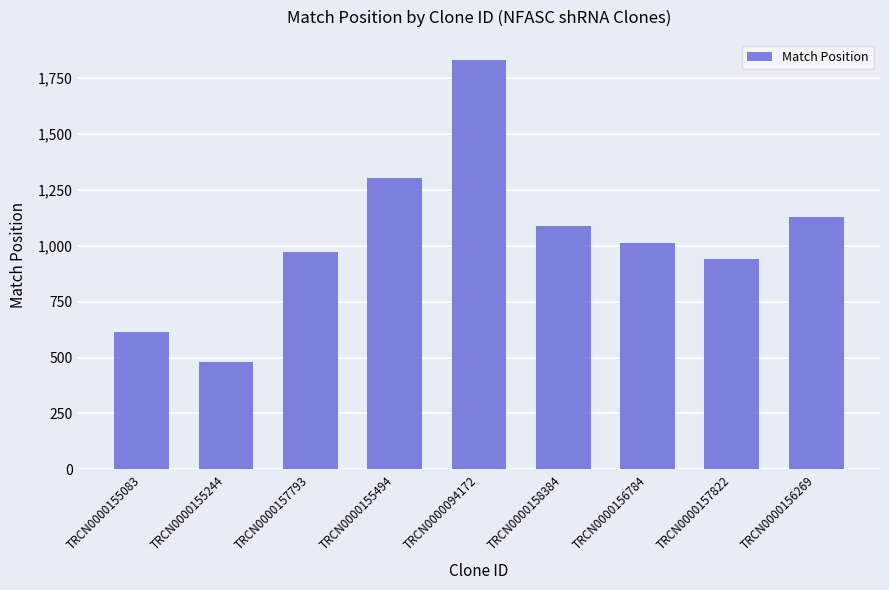

What is the difference between the values at TRCN0000158384 and TRCN0000156784?

78